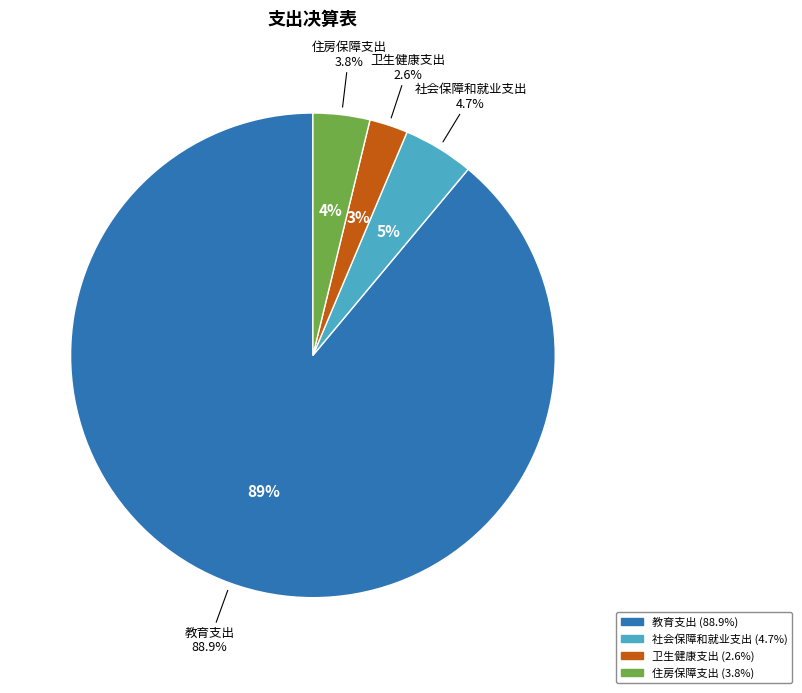

What percentage is the 卫生健康支出 slice, to the nearest percent?

3%